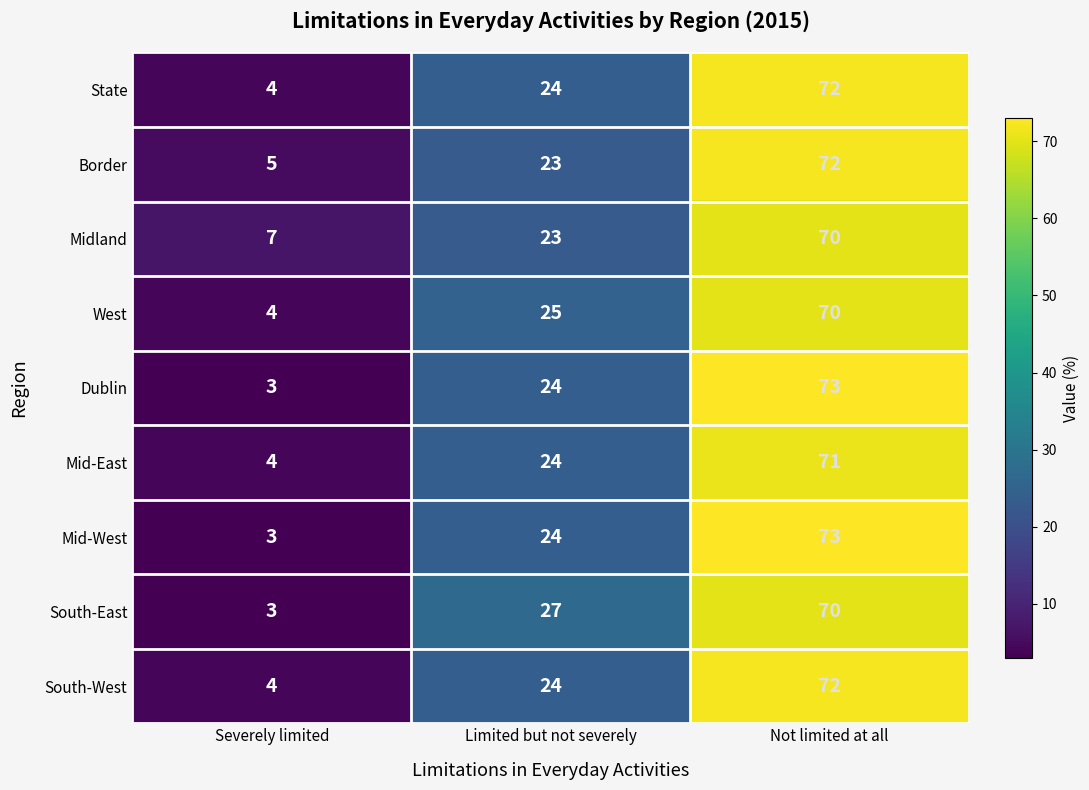

What is the difference between the highest and lowest values at Not limited at all?

3